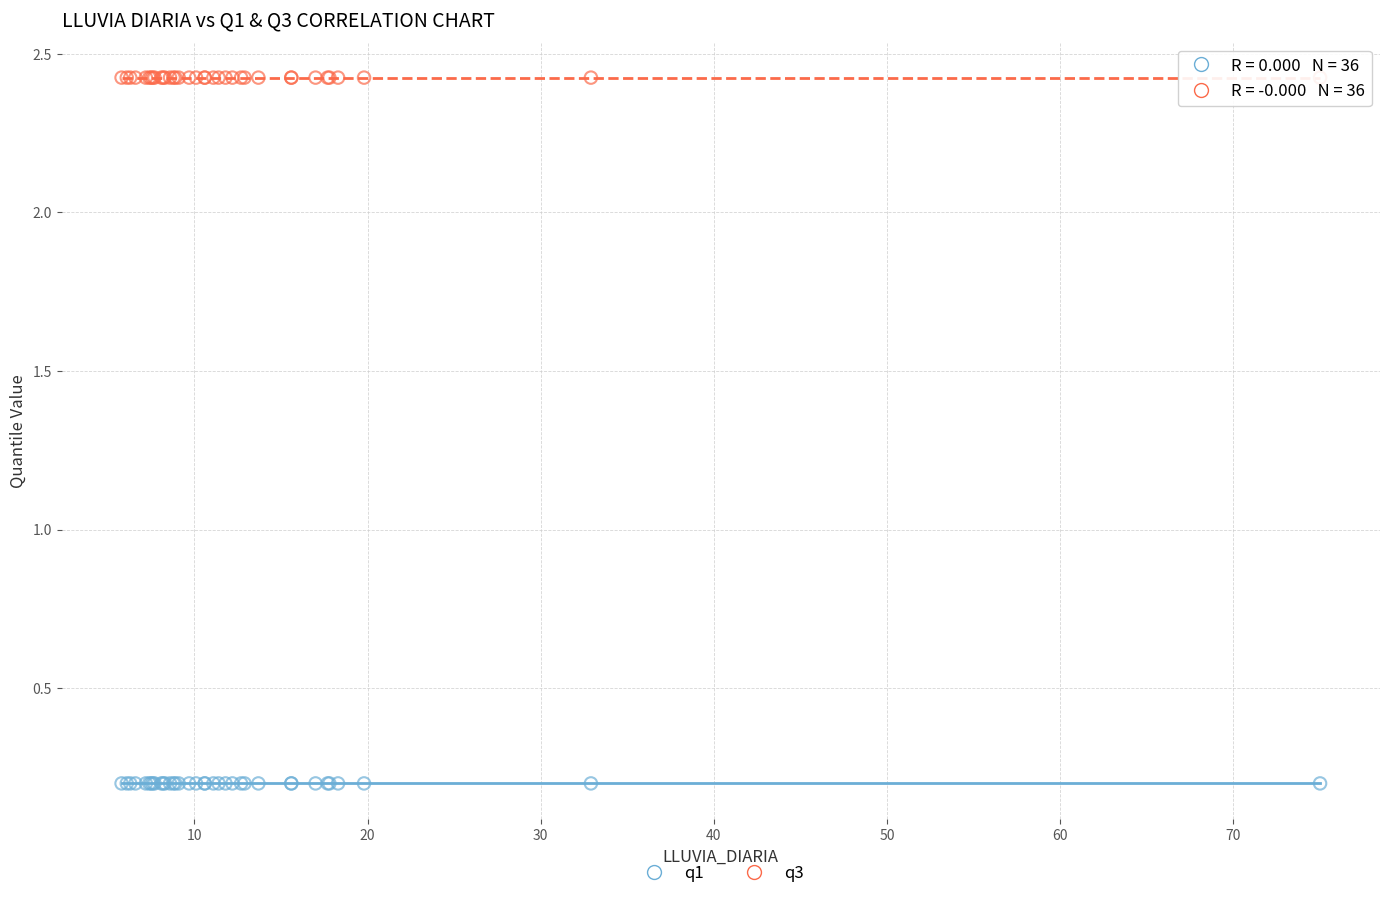

Which series reaches the maximum Y coordinate?

q3